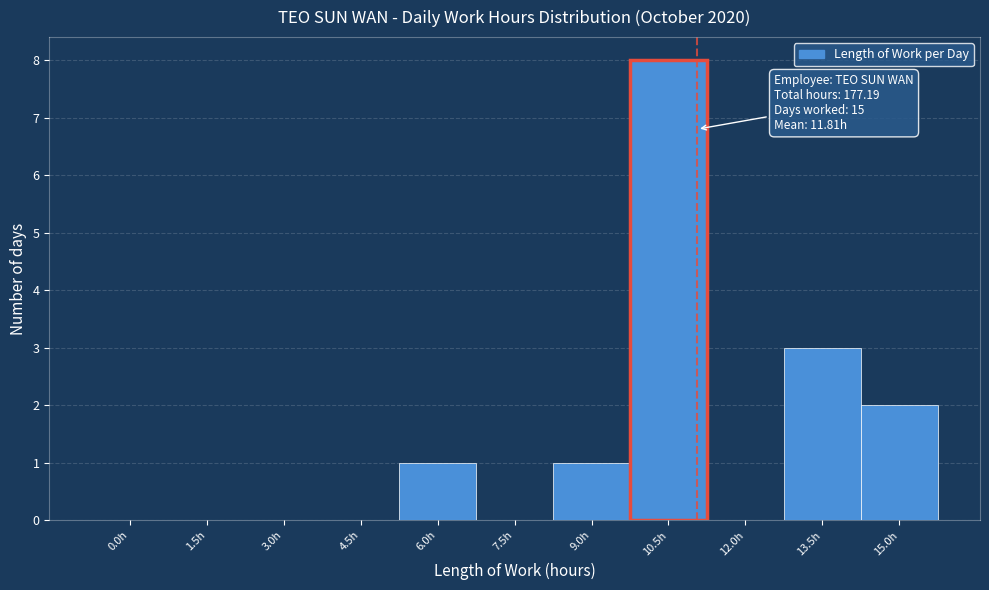

Reading left to right, transcribe all the data shown in this chart.

0.0h=0	1.5h=0	3.0h=0	4.5h=0	6.0h=1	7.5h=0	9.0h=1	10.5h=8	12.0h=0	13.5h=3	15.0h=2